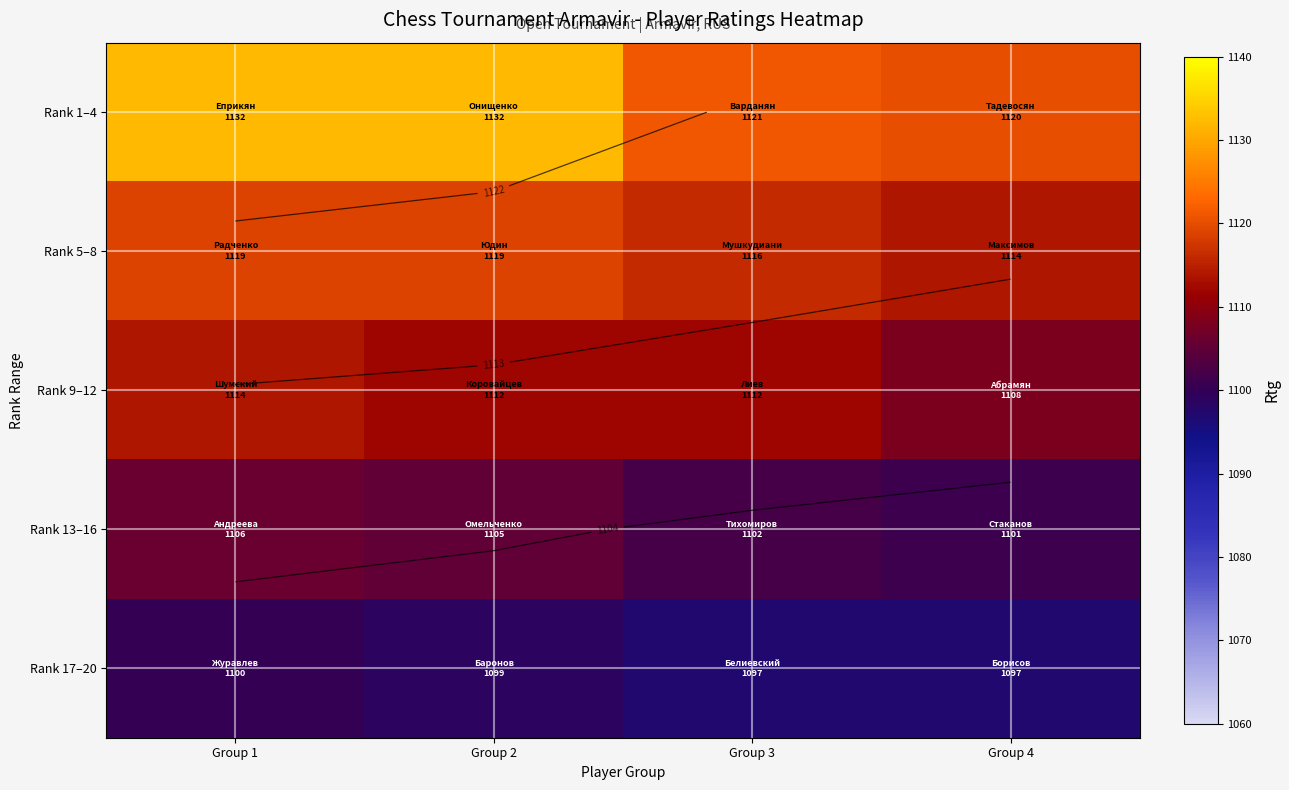

At which category is the sum across all series the highest?

Group 1